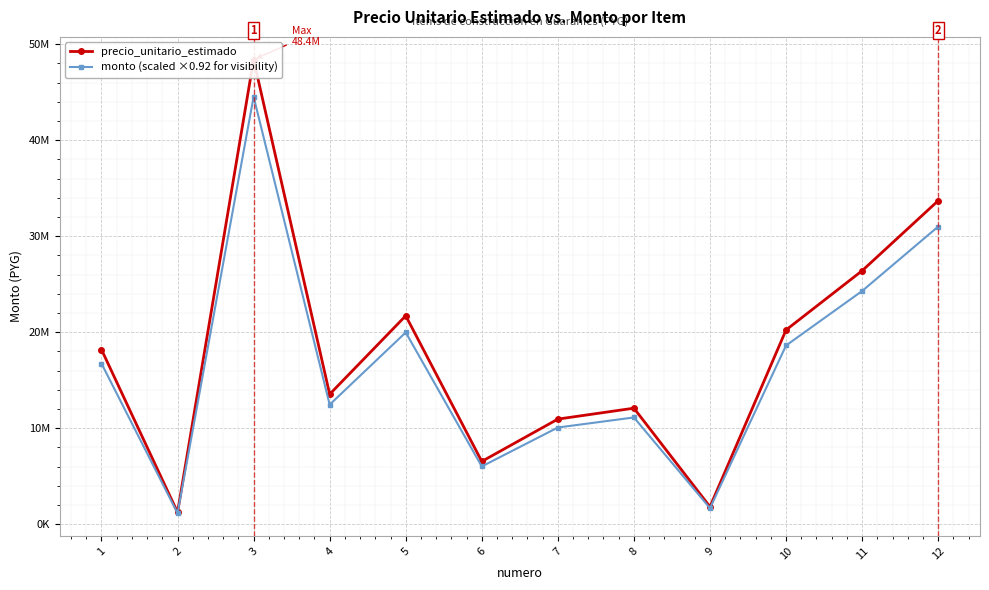

True or false: monto (scaled ×0.92 for visibility) and precio_unitario_estimado intersect in this chart.

False